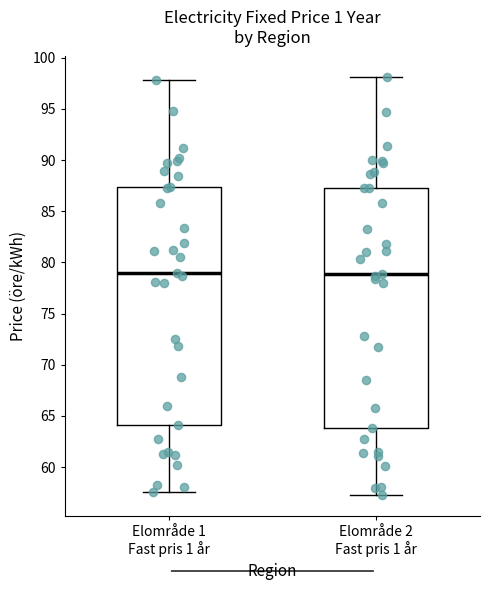

Reading left to right, read every box against the y-axis: the position of its median line, the range the box covers, and the ends of its whiskers. The values are not printed on the chart, so give them approximately, as read against the axis.

Elområde 1 Fast pris 1 år: median 79.0, box 64.0 to 87.5, whiskers 57.5 to 98.0
Elområde 2 Fast pris 1 år: median 79.0, box 64.0 to 87.5, whiskers 57.5 to 98.0